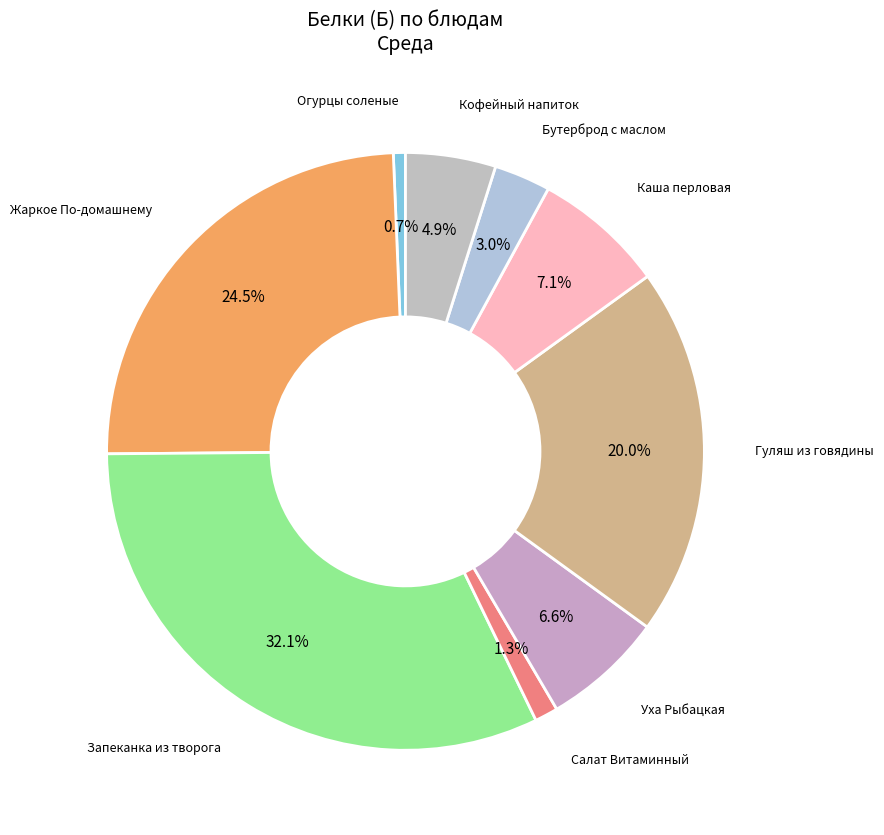

What is the smallest slice in the pie chart?

Огурцы соленые